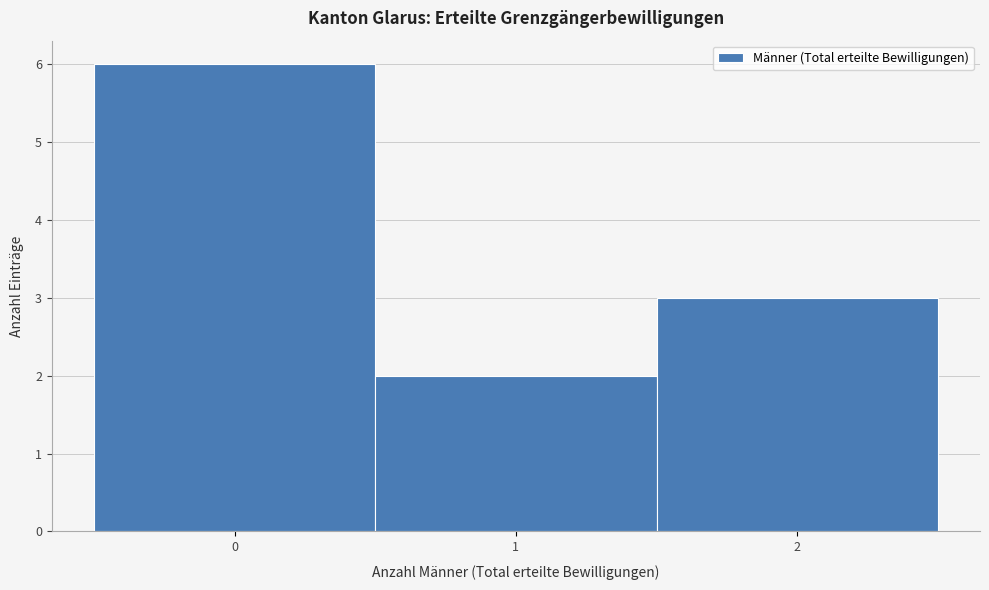

Reading left to right, transcribe this chart: for each bar, give the range it covers on the x-axis and its height. The values are not printed on the chart, so give them approximately, as read against the axis.

-0.5 to 0.5: 6
0.5 to 1.5: 2
1.5 to 2.5: 3